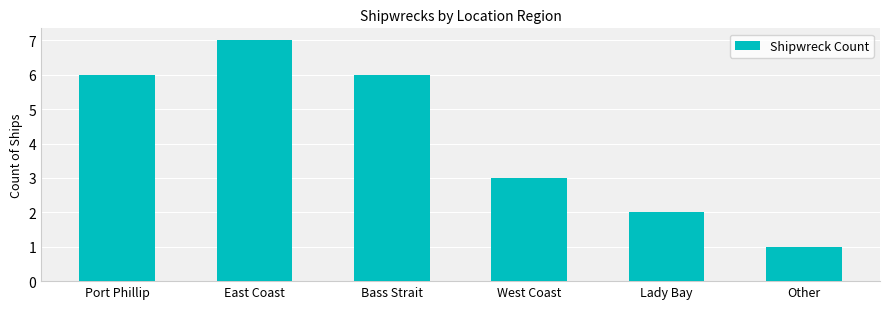

What is the average value?

4